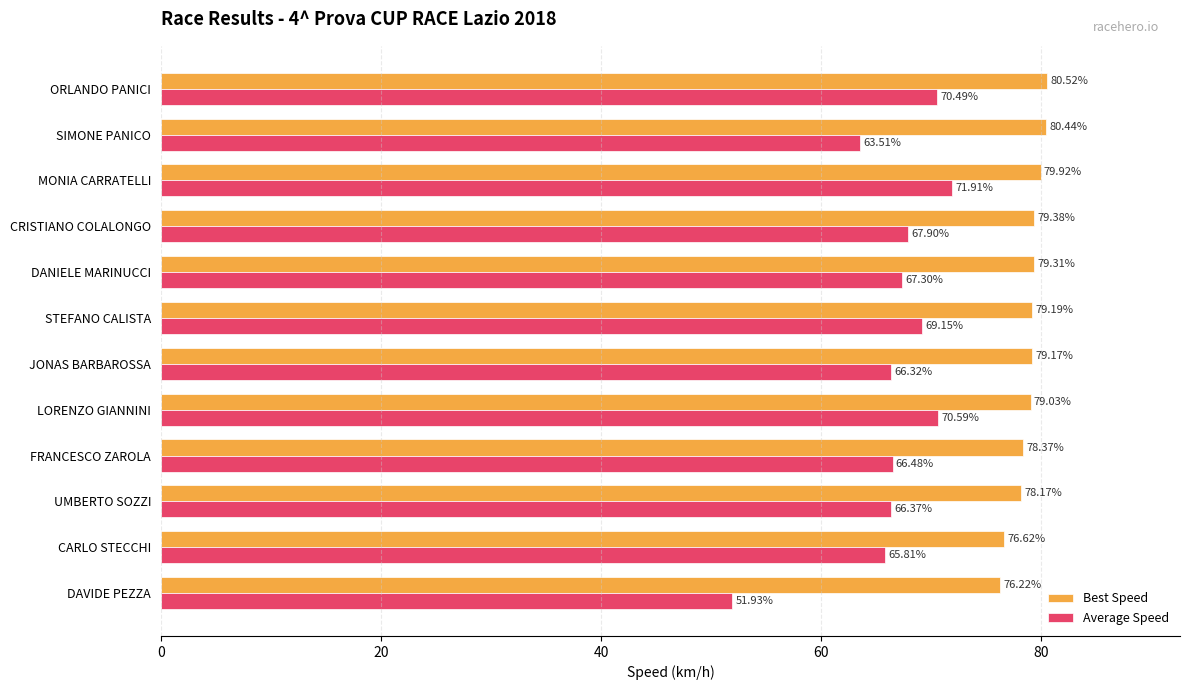

What is the sum of the Best Speed values at CARLO STECCHI and FRANCESCO ZAROLA?

155.0